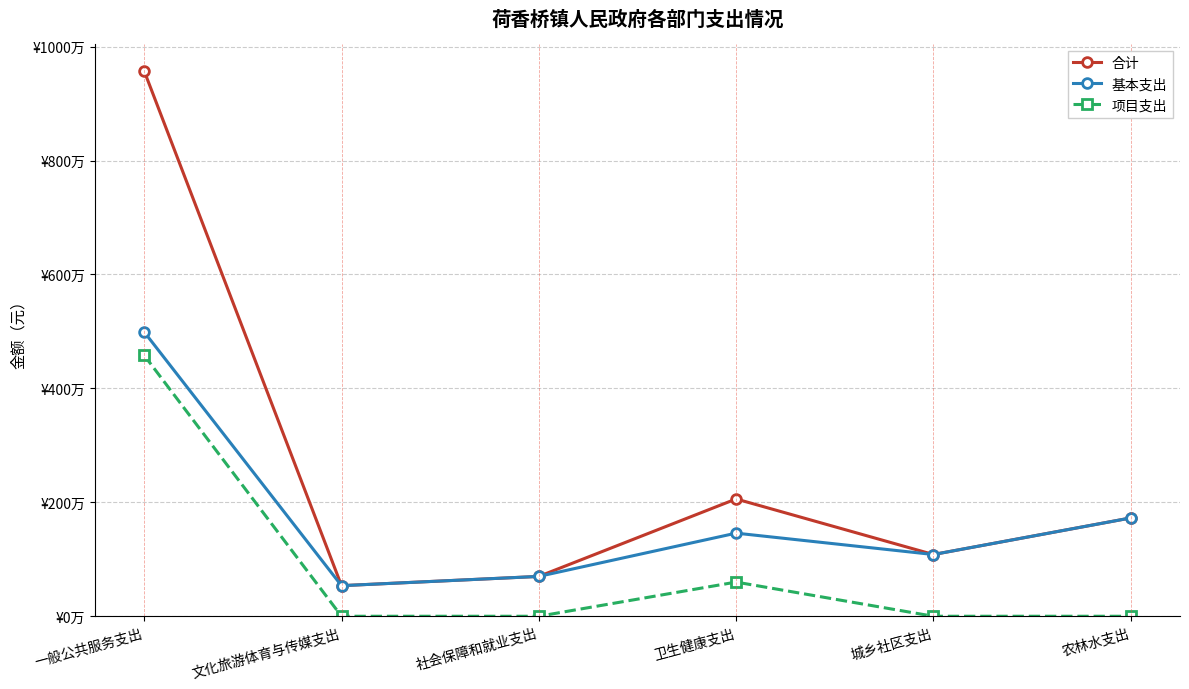

True or false: 项目支出 and 合计 intersect in this chart.

False